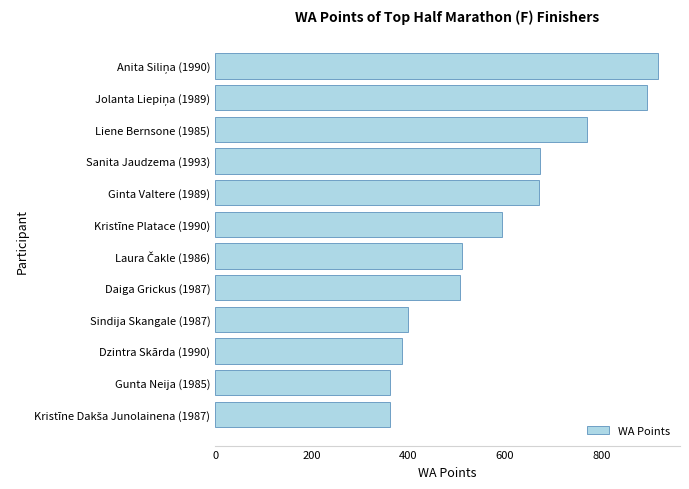

What is the difference between the maximum and minimum values?

555